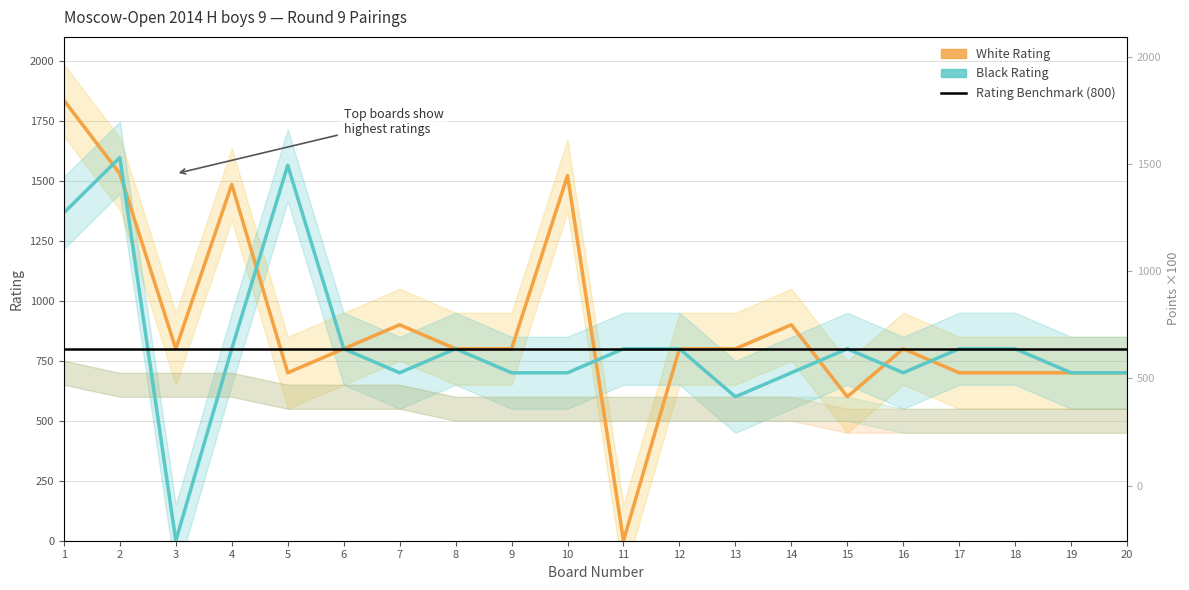

After their last crossing, which series has the higher values: Black Rating or Rating Benchmark (800)?

Rating Benchmark (800)